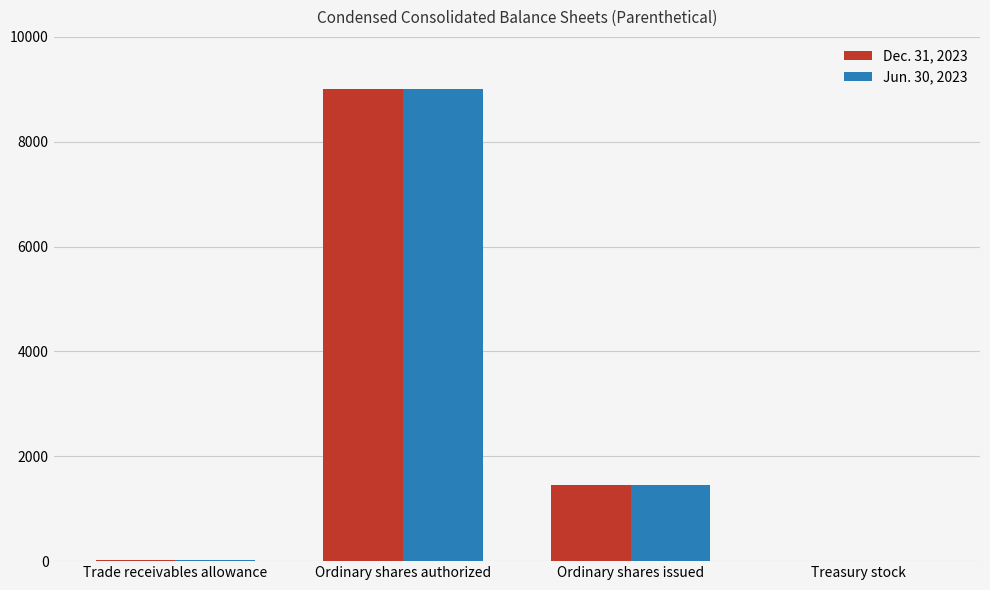

At which category is the sum across all series the highest?

Ordinary shares authorized